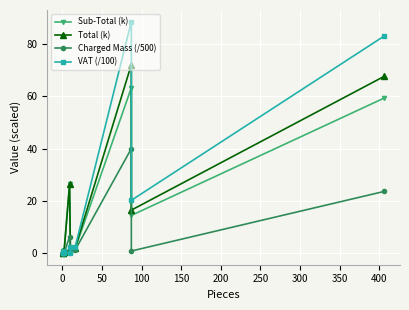

How many values in the Total (k) series are below 1?

5